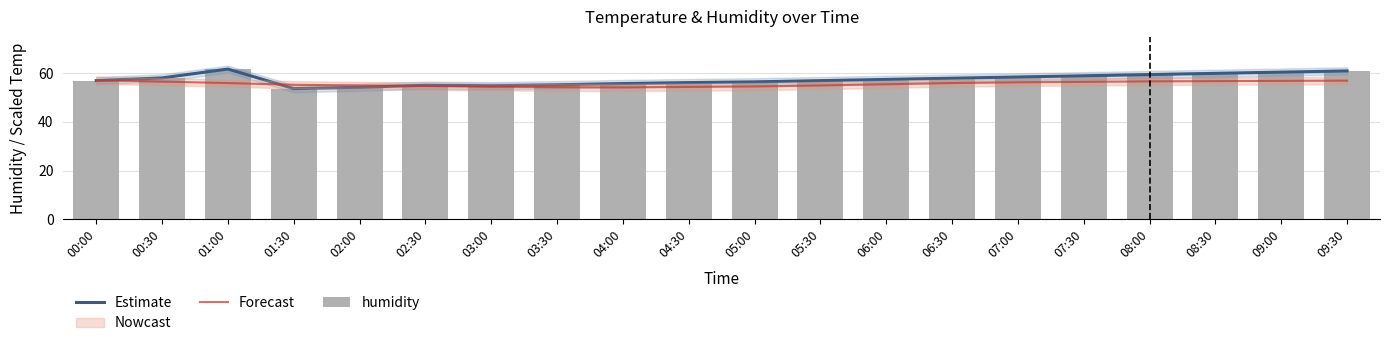

How many values in the humidity series exceed 57?

11